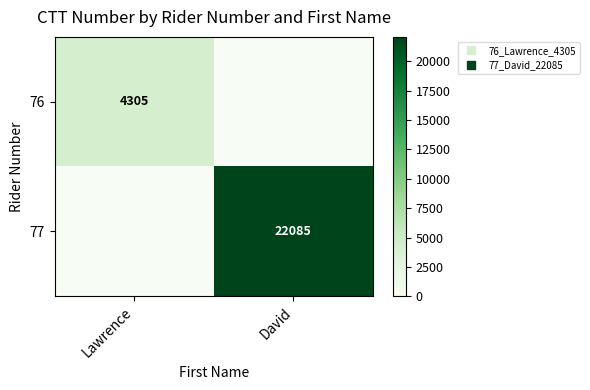

List the series in order of their overall mean, highest first.

77, 76